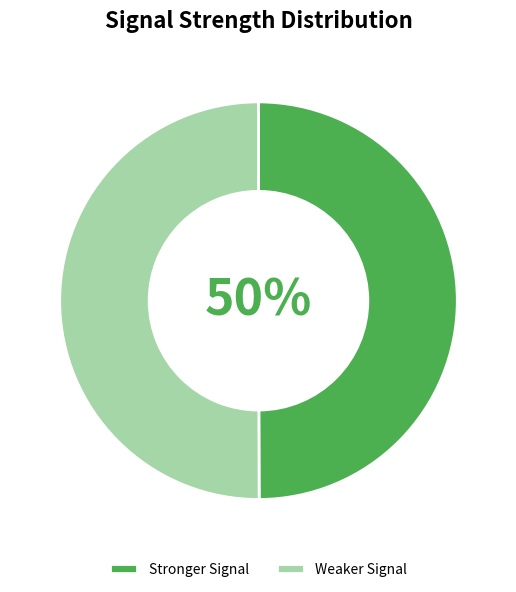

What percentage is the Stronger Signal slice, to the nearest percent?

50%